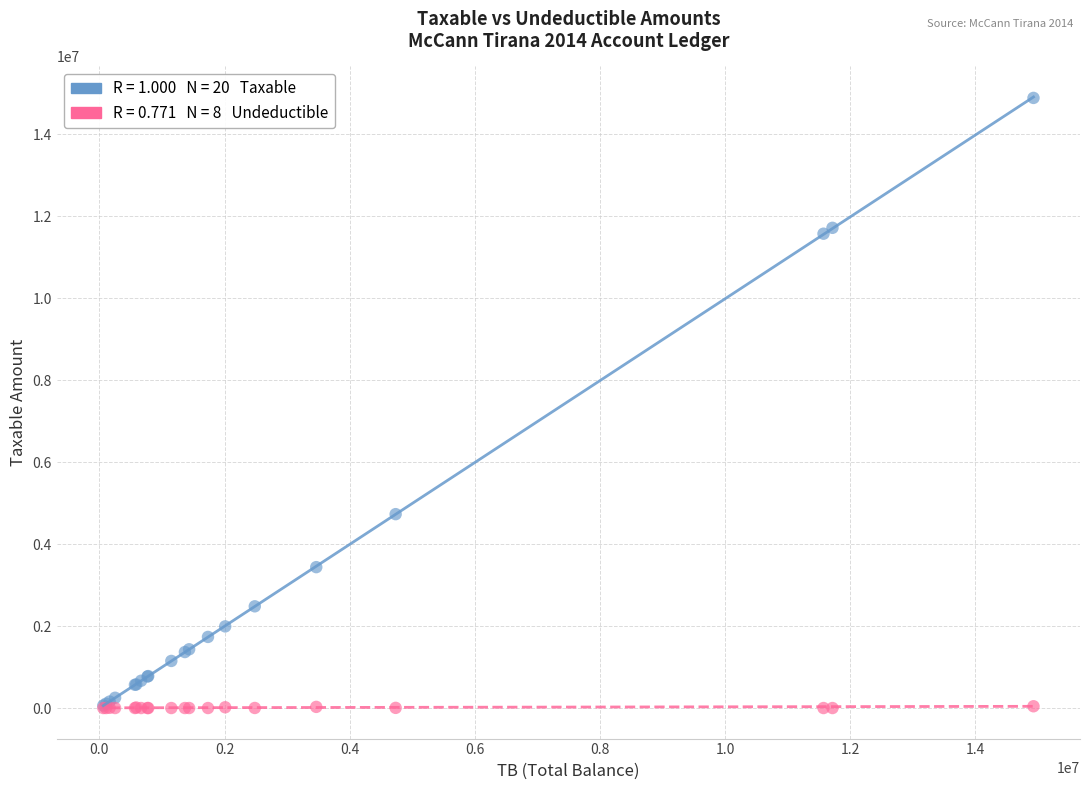

Across all series, what Y value is closest to 7443929?

4731146.9